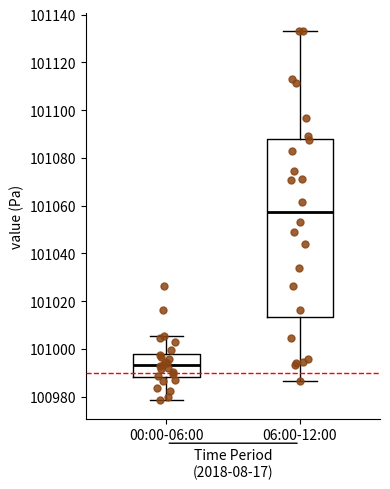

Comparing the boxes themselves (not the whiskers), which one is the tallest?

06:00-12:00